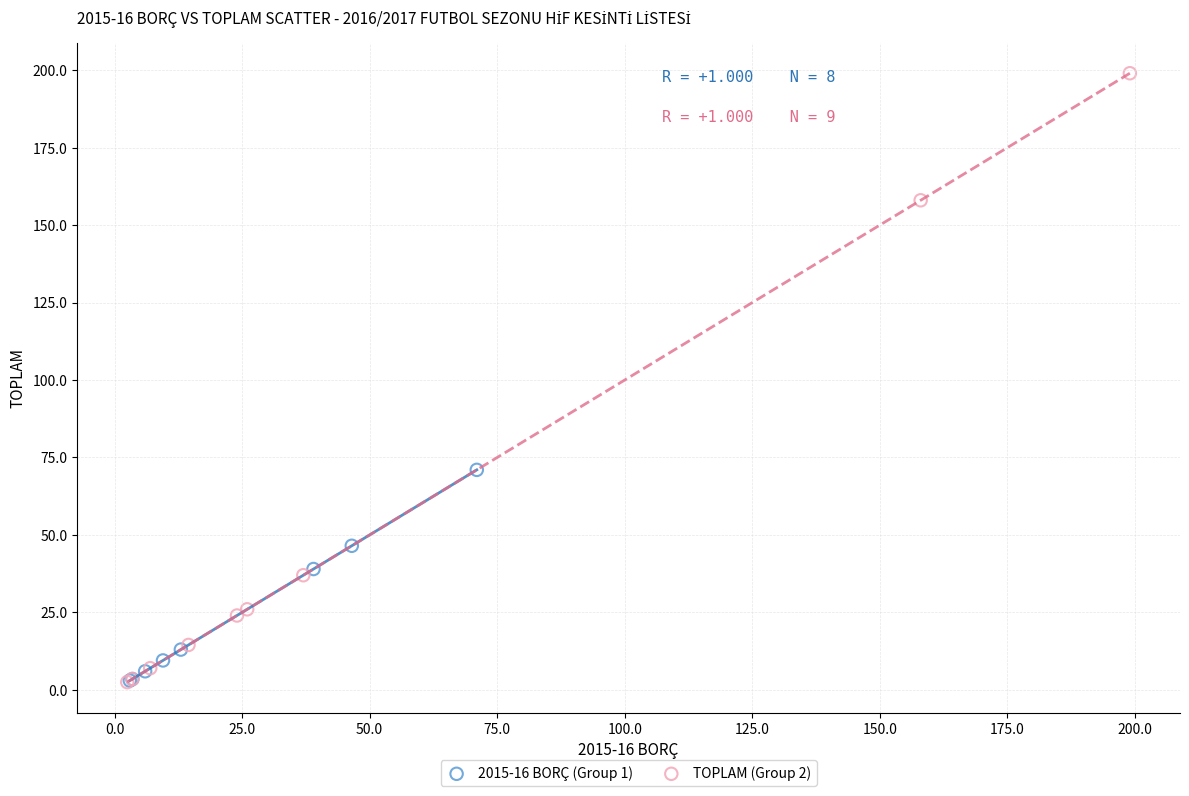

Which series reaches the maximum Y coordinate?

TOPLAM (Group 2)